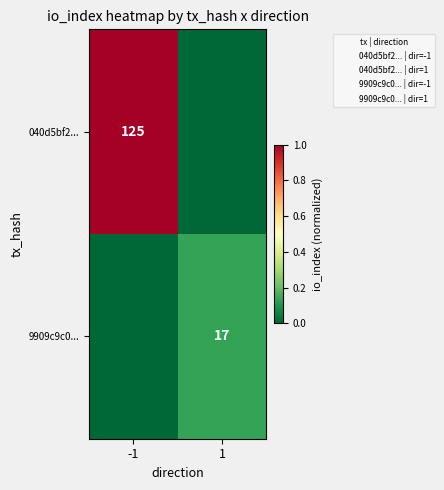

At which label is 9909c9c0... closest to 0?

-1